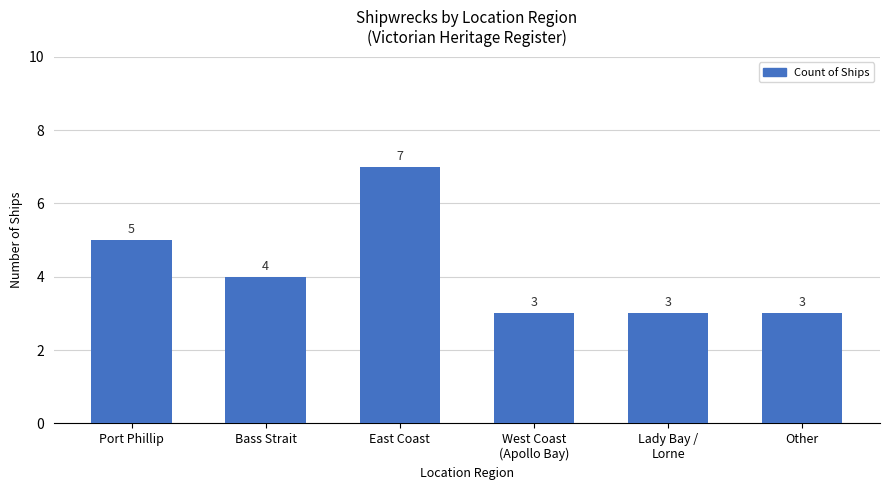

Count the values in the range 3 to 5.

5